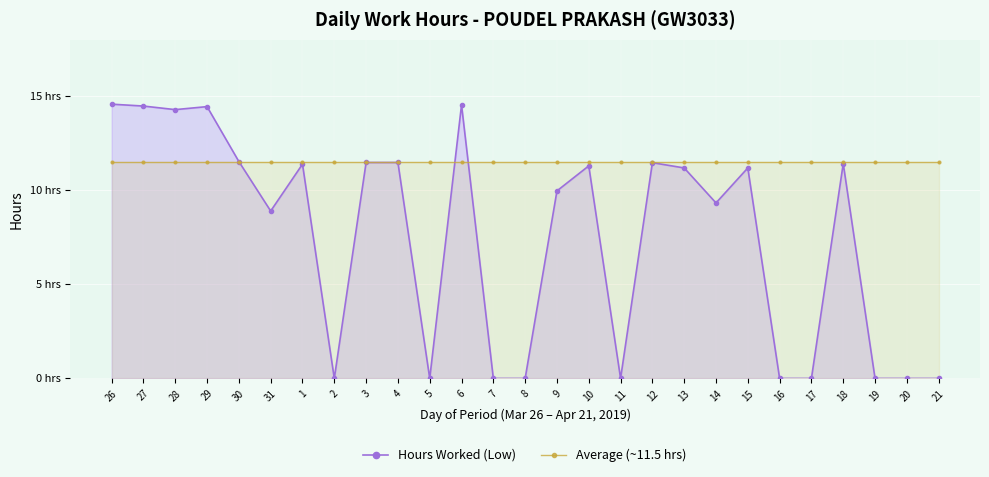

Rank the series by their average value, from lowest to highest.

Hours Worked (Low), Average (~11.5 hrs)